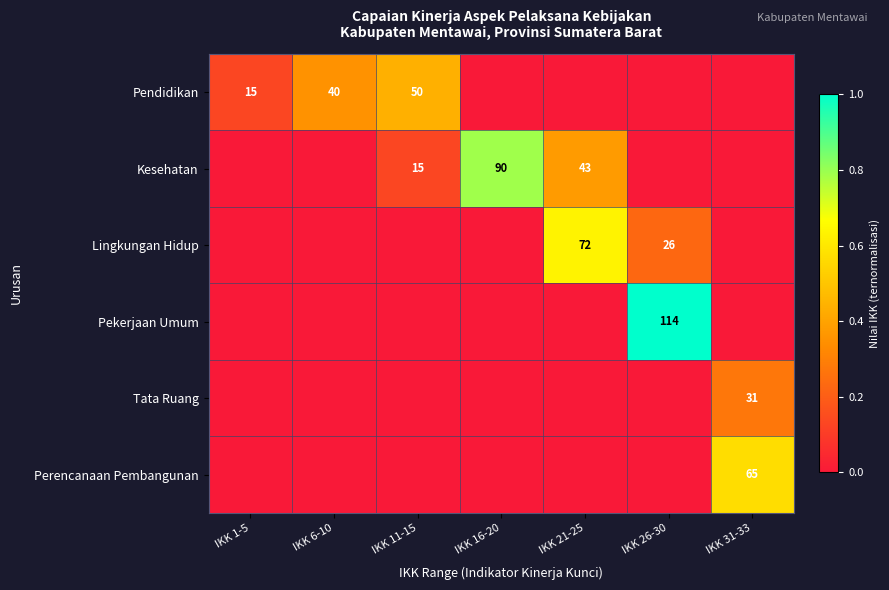

Is it true that Kesehatan equals 15 at IKK 11-15?

True